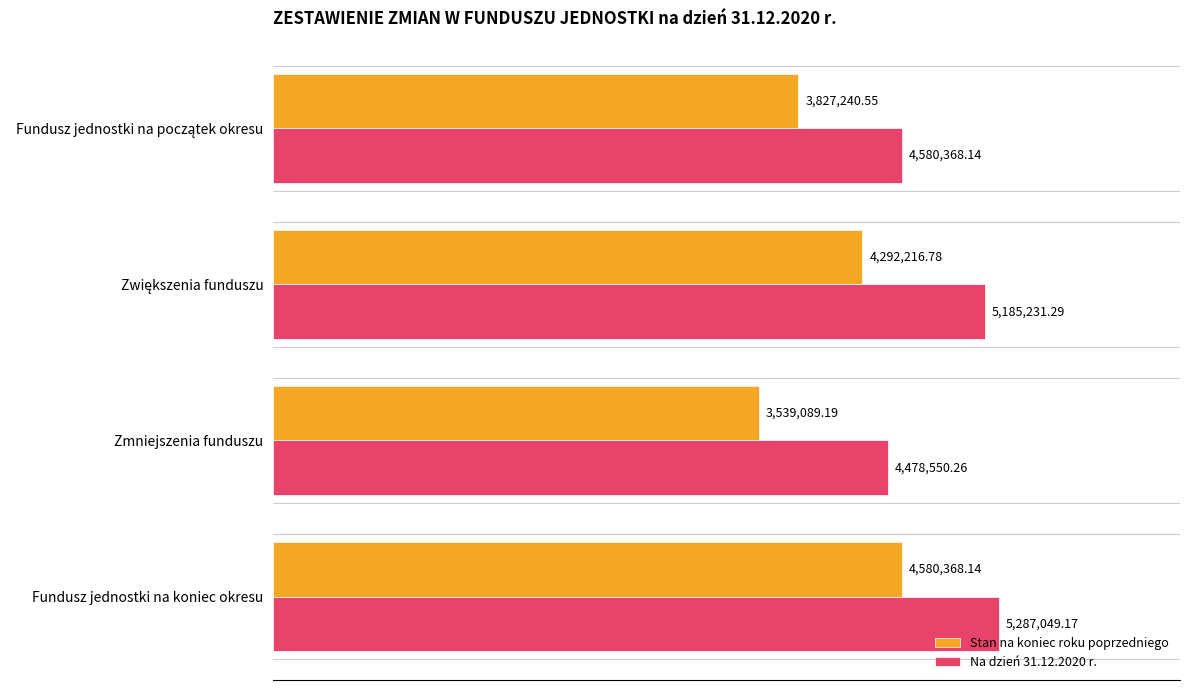

Rank the categories by Na dzień 31.12.2020 r. value from lowest to highest.

Zmniejszenia funduszu, Fundusz jednostki na początek okresu, Zwiększenia funduszu, Fundusz jednostki na koniec okresu